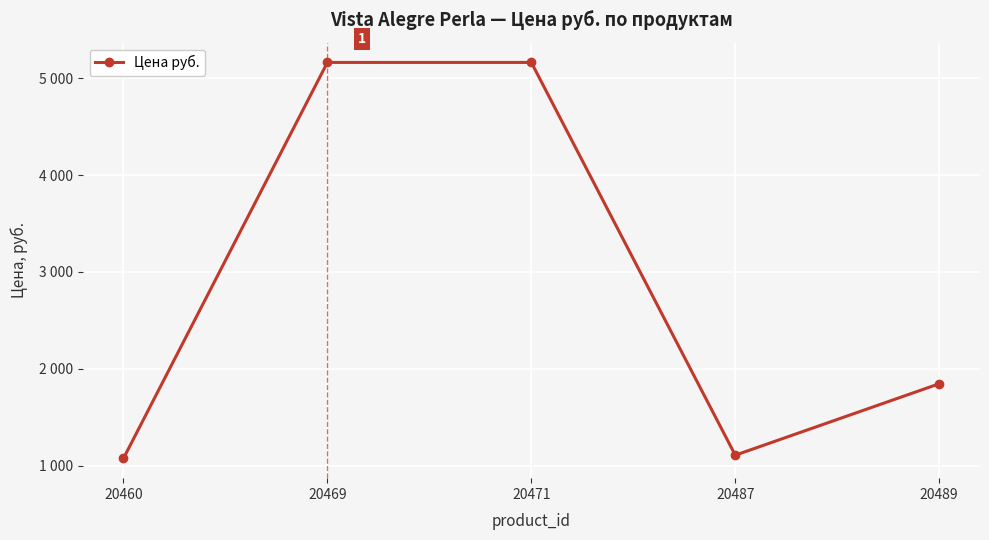

Is this an area chart (filled region under the line)?

No